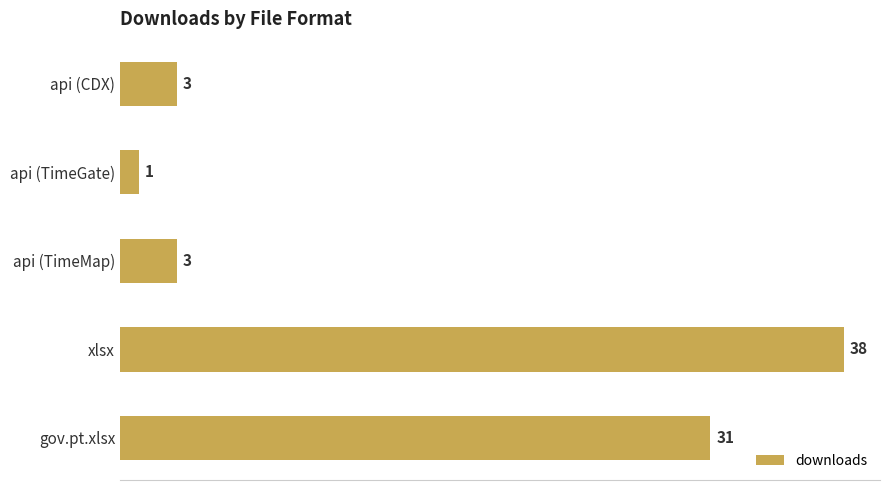

What is the minimum value shown in the chart?

1